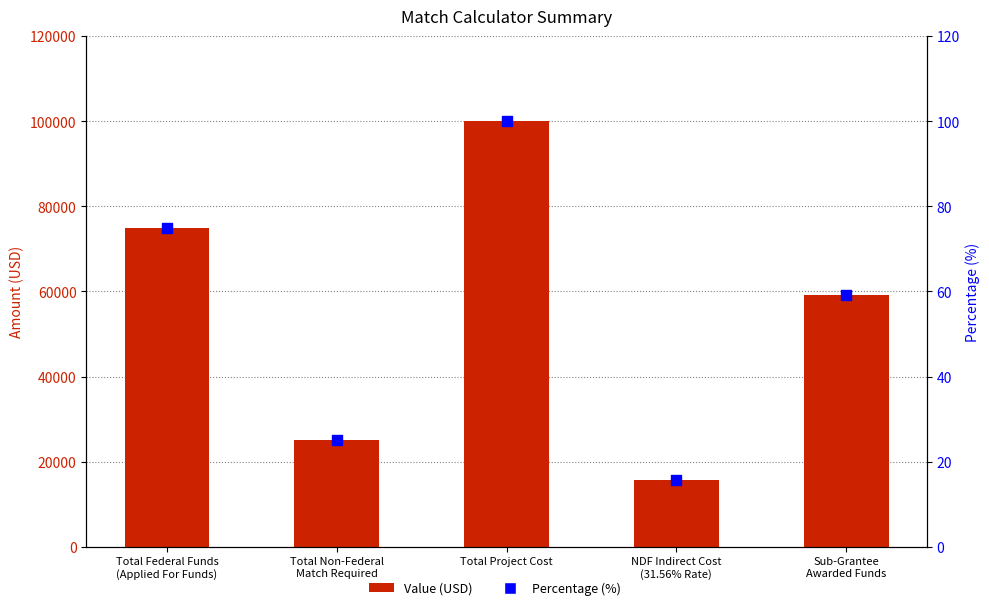

At how many categories does at least one series exceed 98395?

1